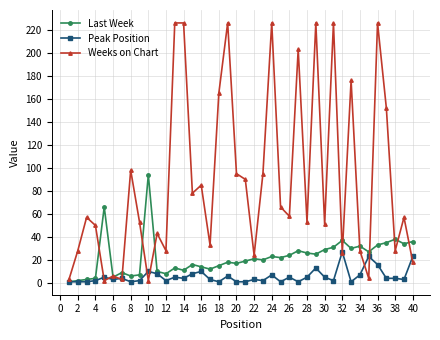

Which series has the largest total across all categories?

Weeks on Chart